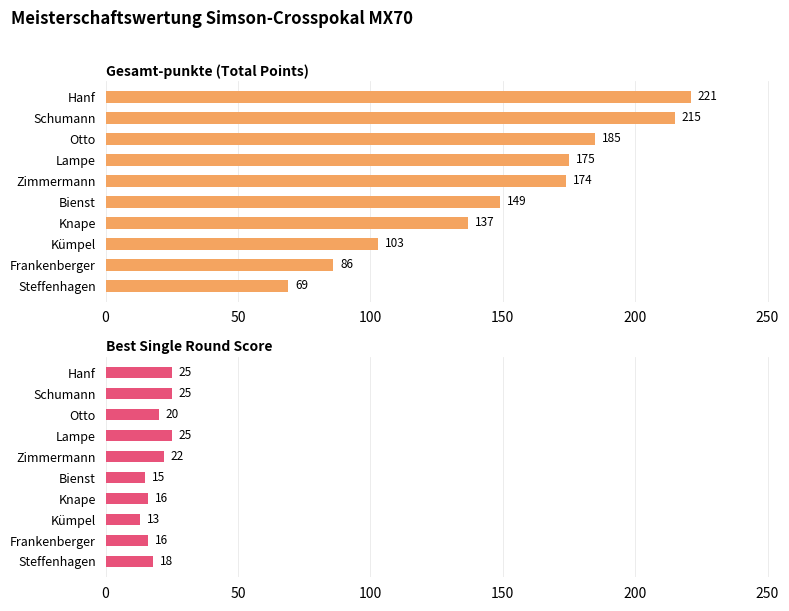

Between Schumann and Otto, which series saw the biggest shift?

Gesamt-punkte (Total Points)